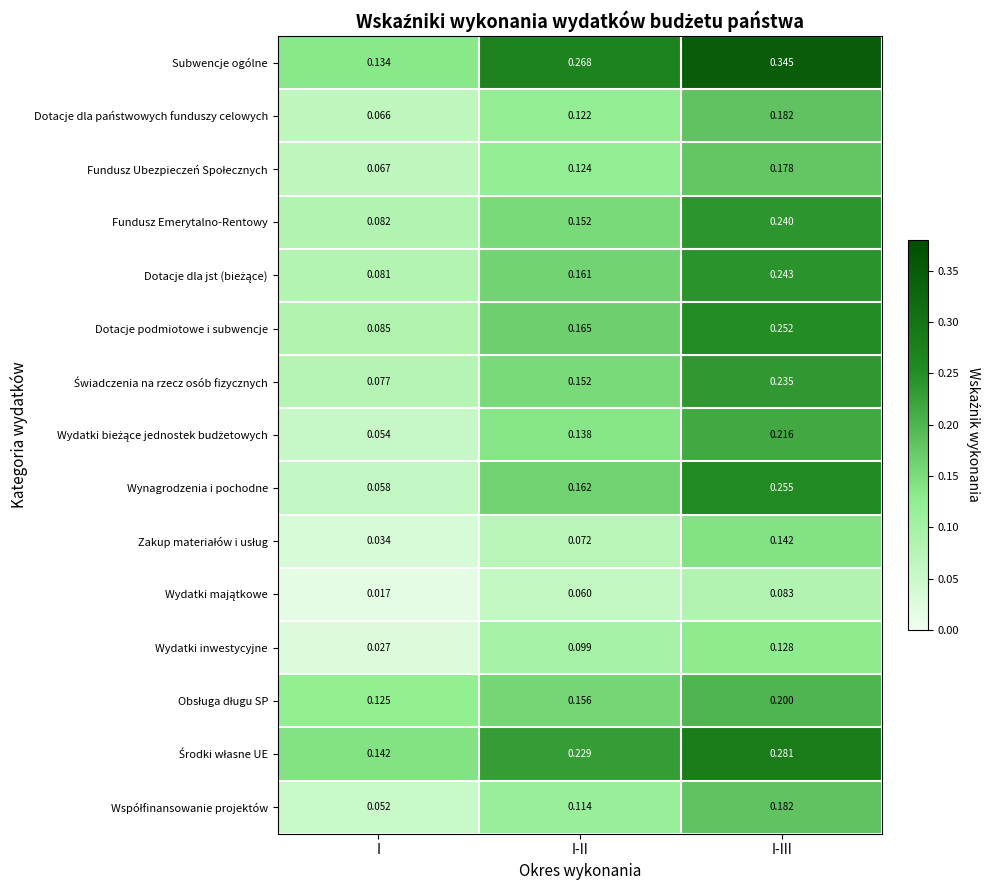

Between I and I-II, which series saw the biggest shift?

Subwencje ogólne